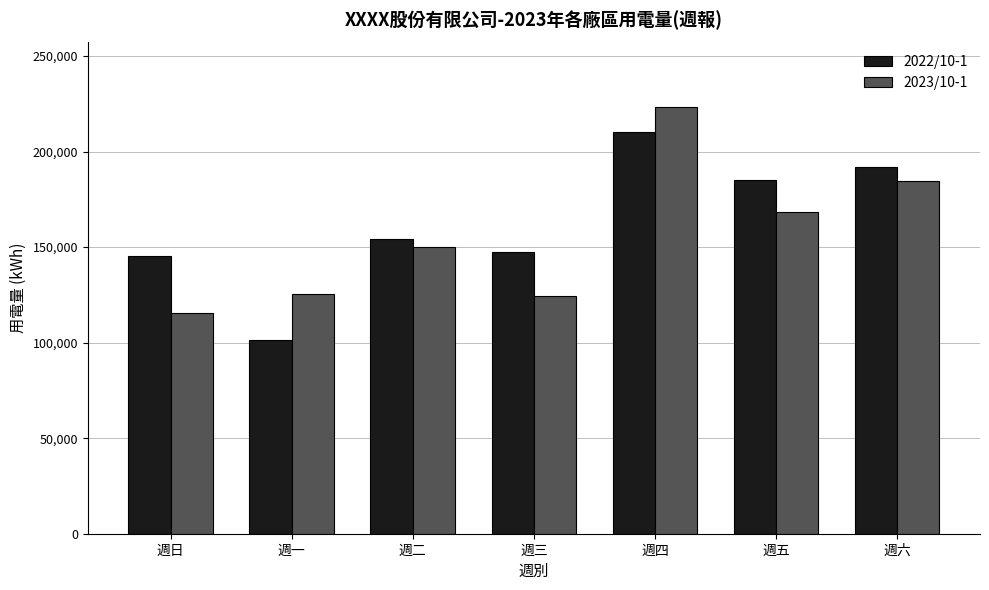

How many data points does each series have?

7